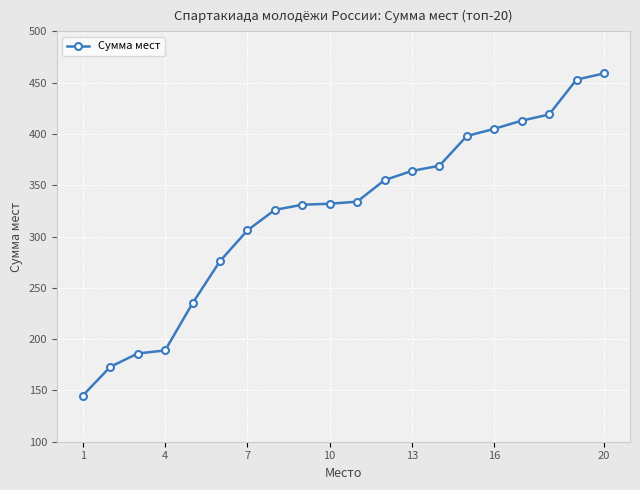

What is the smallest value displayed?

145